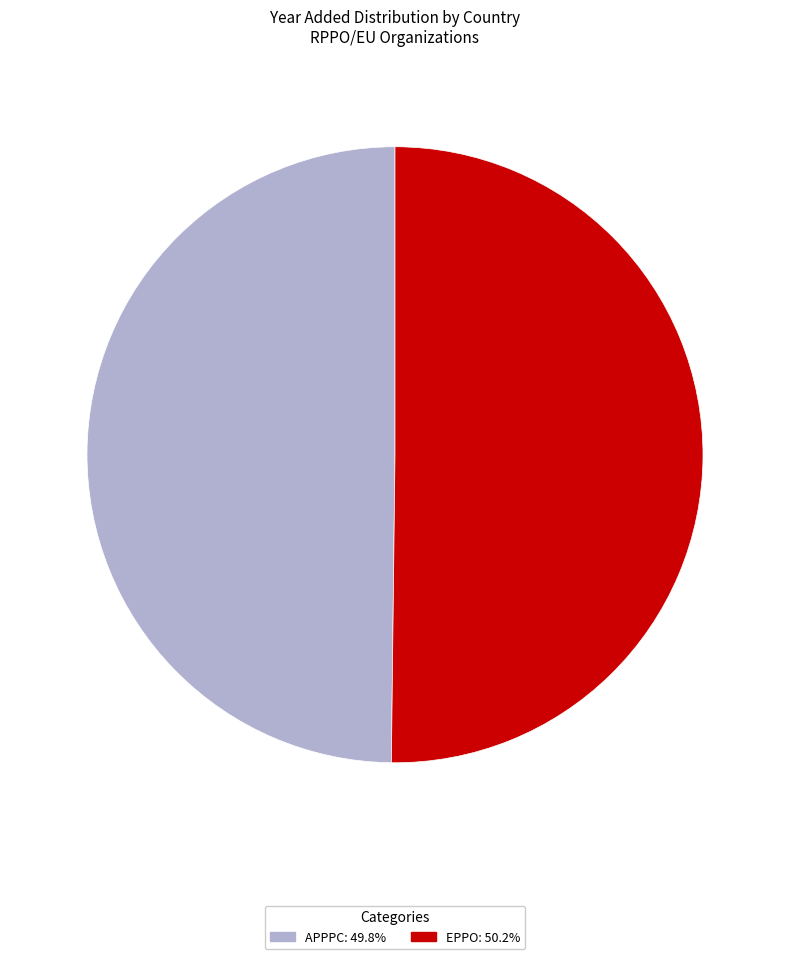

Do APPPC and EPPO together represent more than half of the pie?

Yes